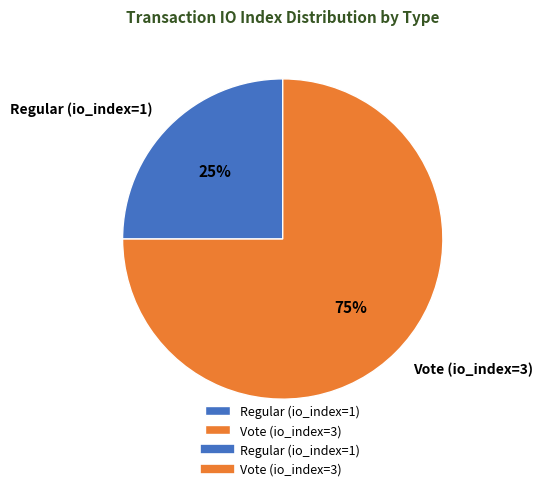

To the nearest percent, what portion does Regular (io_index=1) represent?

25%